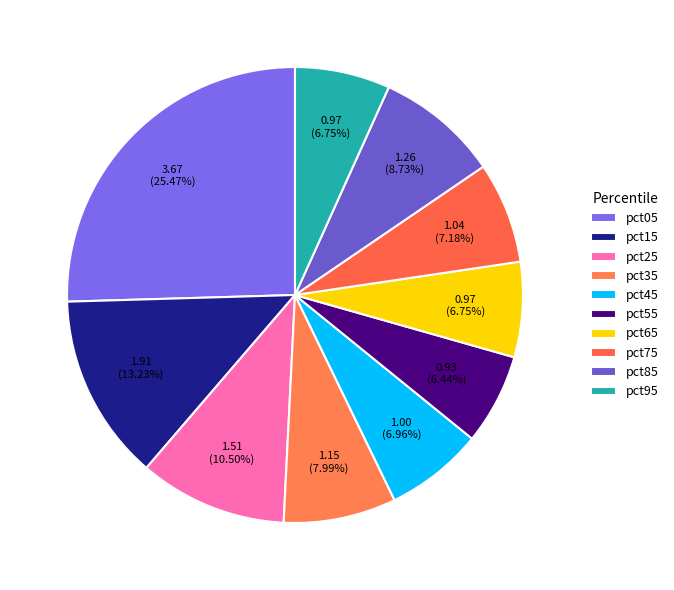

Is the sum of pct45 and pct55 greater than half?

No